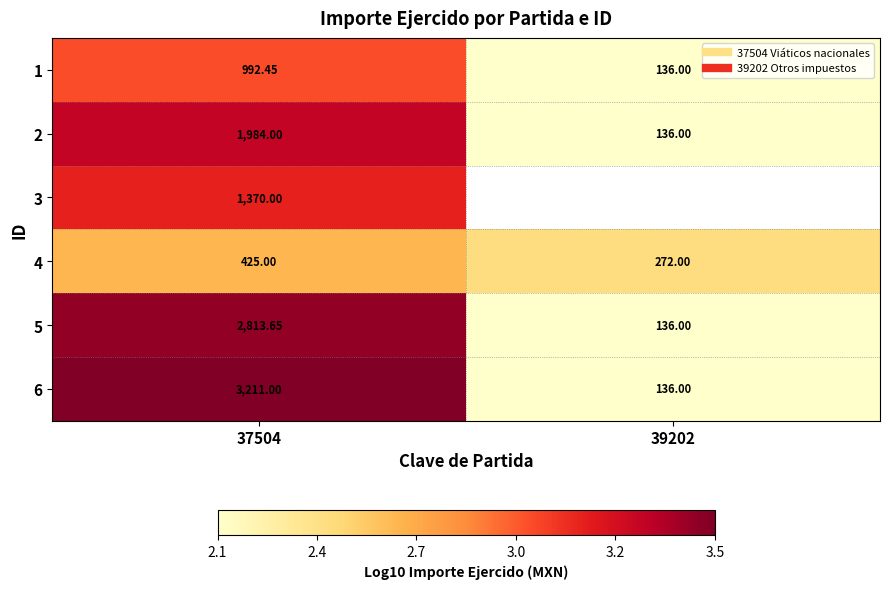

How many series are shown in this chart?

6